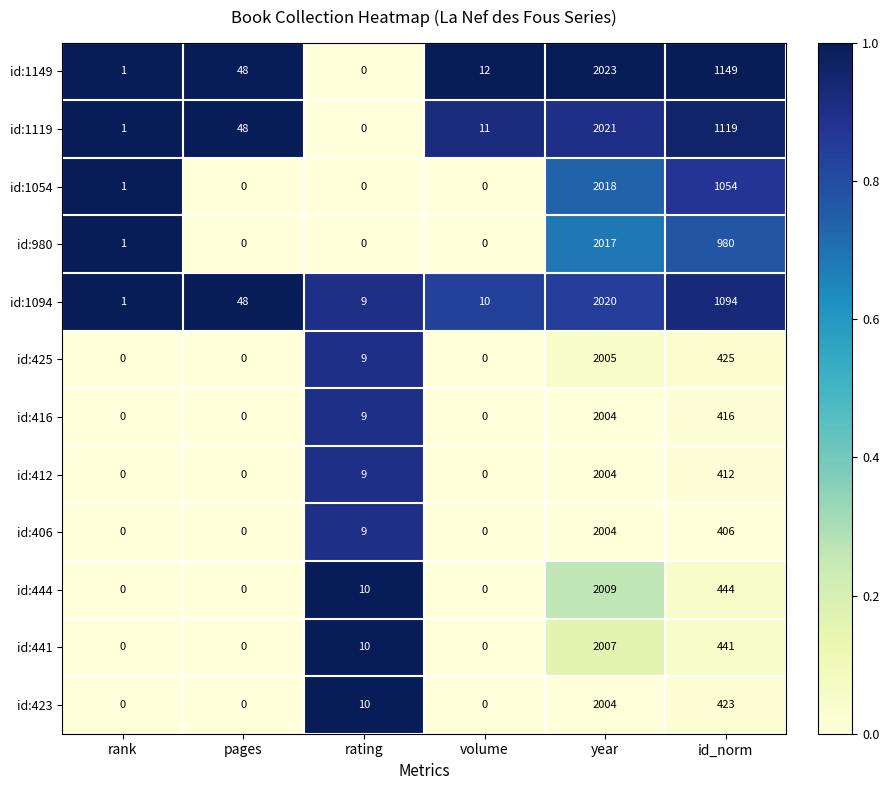

The id:980 series shows 980 at id_norm. True or false?

True